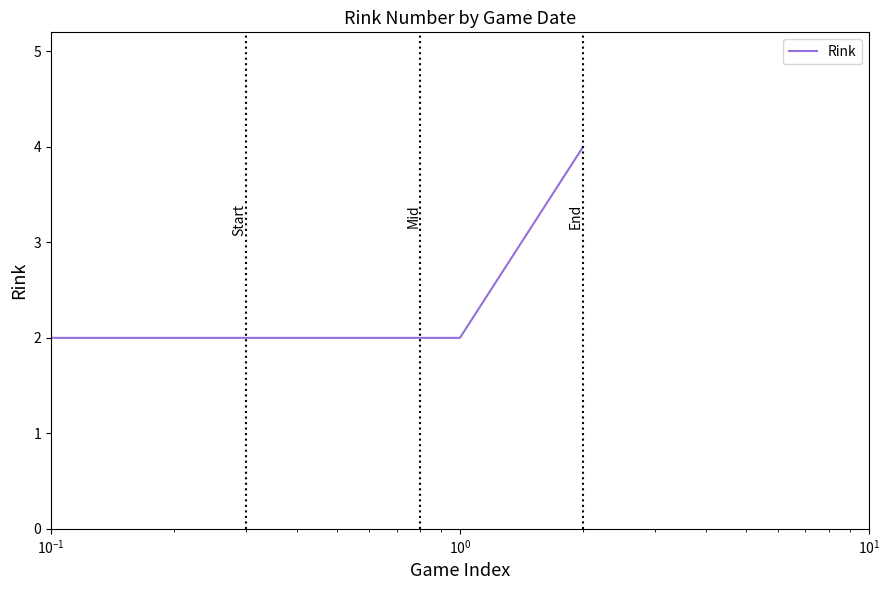

What is the greatest value displayed?

4